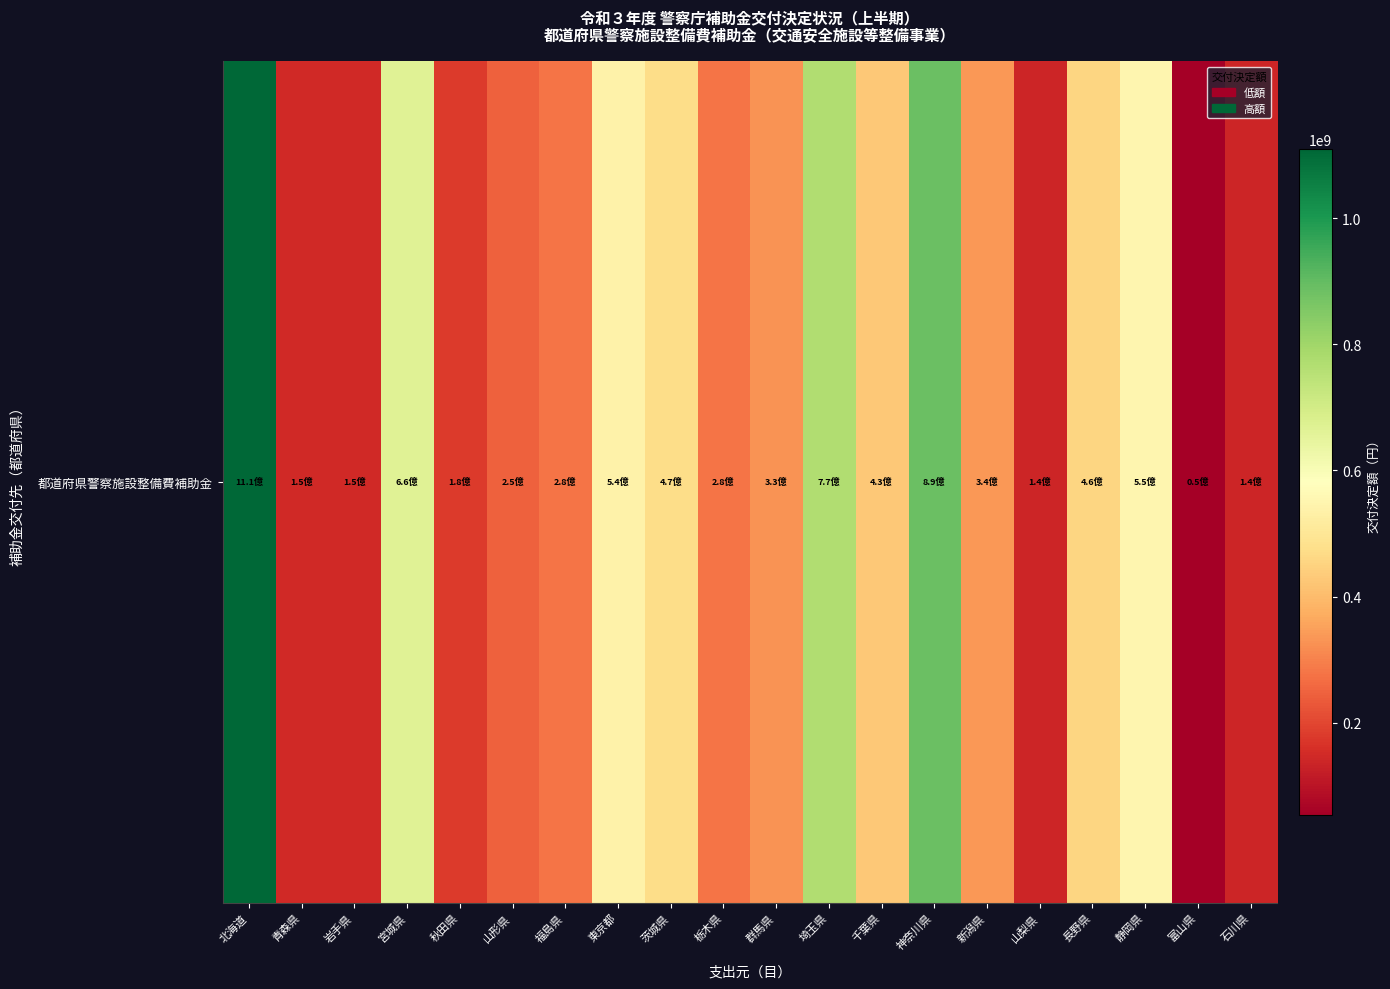

List the labels in order of value, smallest first.

富山県, 石川県, 山梨県, 青森県, 岩手県, 秋田県, 山形県, 栃木県, 福島県, 群馬県, 新潟県, 千葉県, 長野県, 茨城県, 東京都, 静岡県, 宮城県, 埼玉県, 神奈川県, 北海道